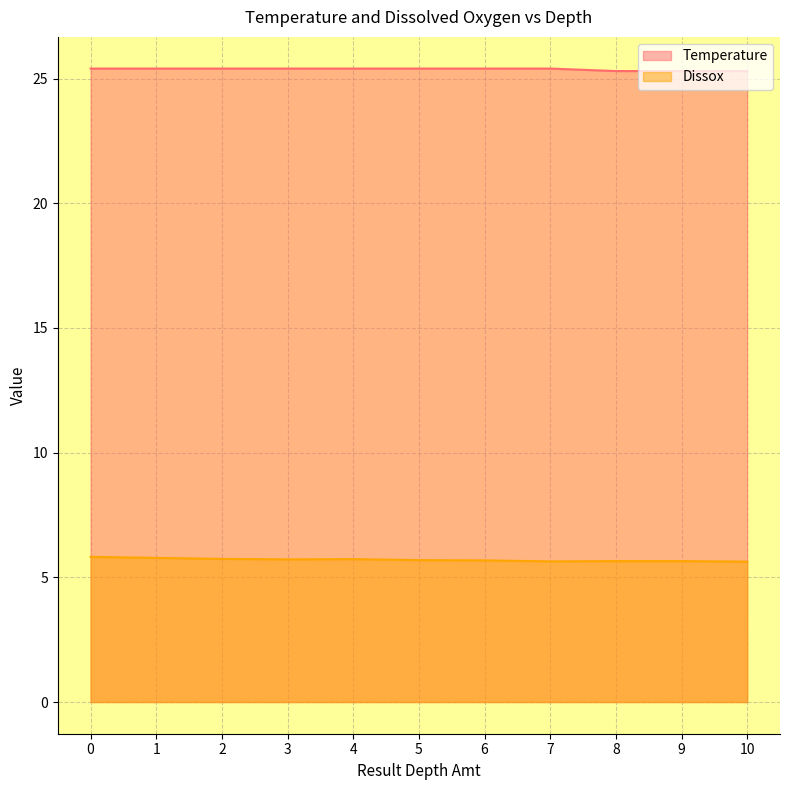

Reading left to right, list all the values displayed in this chart.

Temperature: 0=25.4	1=25.4	2=25.4	3=25.4	4=25.4	5=25.4	6=25.4	7=25.4	8=25.3	9=25.3	10=25.3	10=25.3
Dissox: 0=5.8	1=5.8	2=5.7	3=5.7	4=5.7	5=5.7	6=5.7	7=5.6	8=5.7	9=5.7	10=5.6	10=5.6